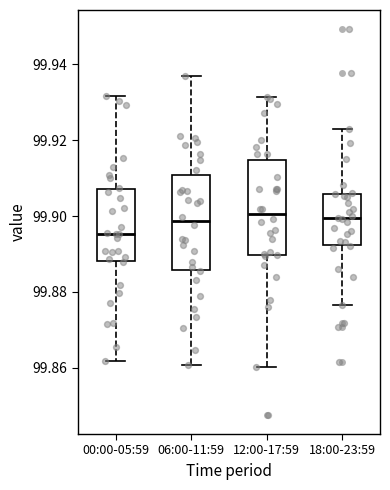

Where does the lower whisker of the box for 12:00-17:59 end on the y-axis? The values are not printed on the chart, so give them approximately, as read against the axis.

99.860